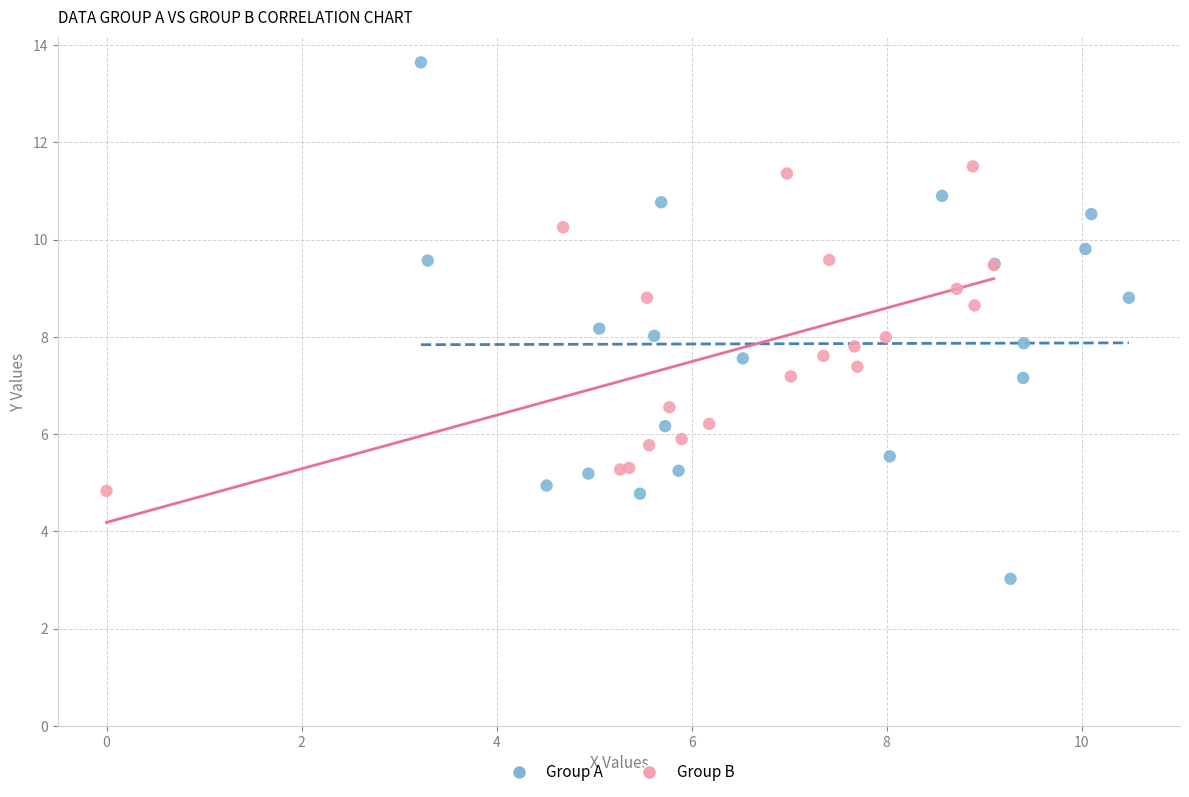

Which series contains the lowest Y value?

Group A